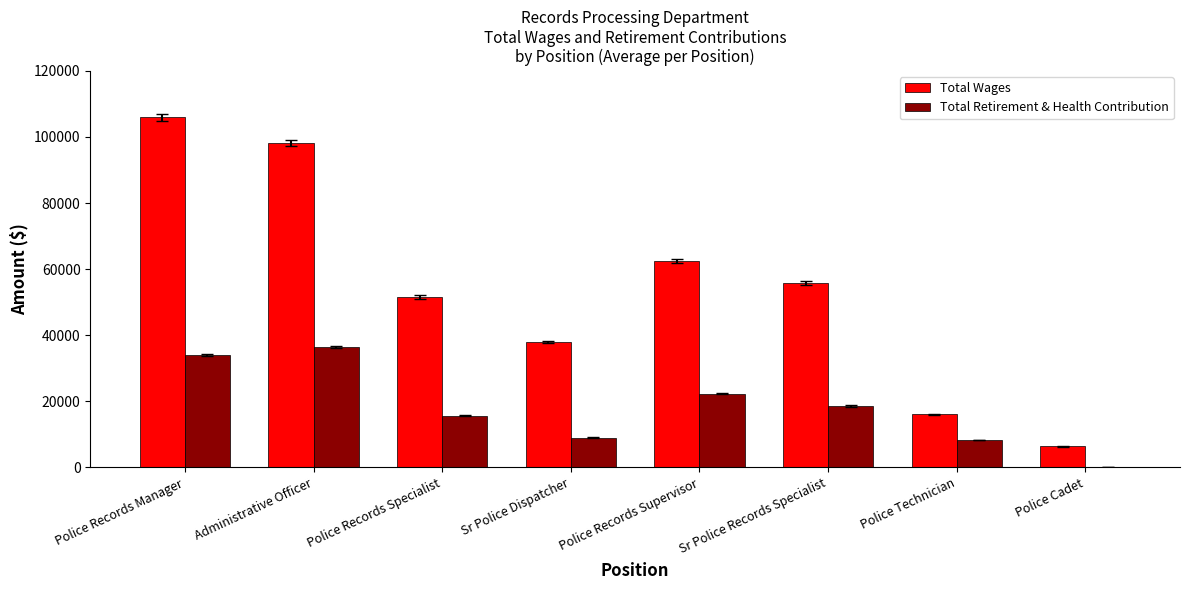

What value does the Total Wages series have at Sr Police Dispatcher?

37873.0